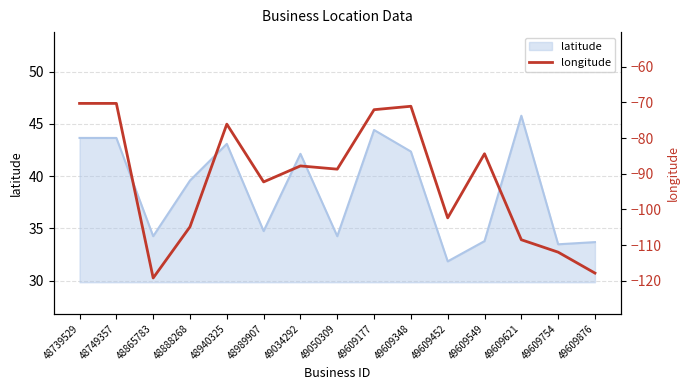

Where does the data first go above -88?

48739529